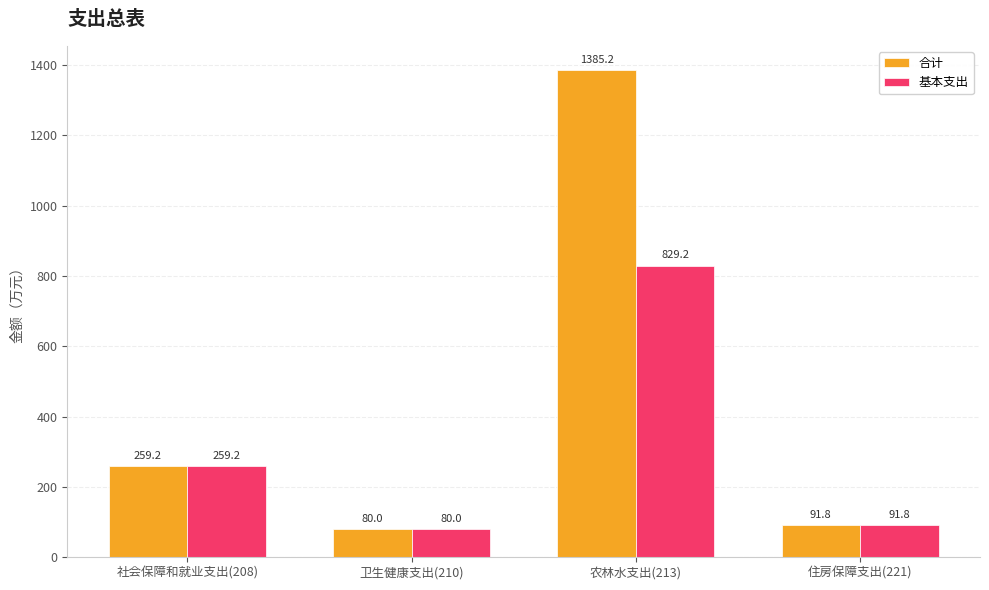

Is it true that 基本支出 equals 53.6 at 社会保障和就业支出(208)?

False